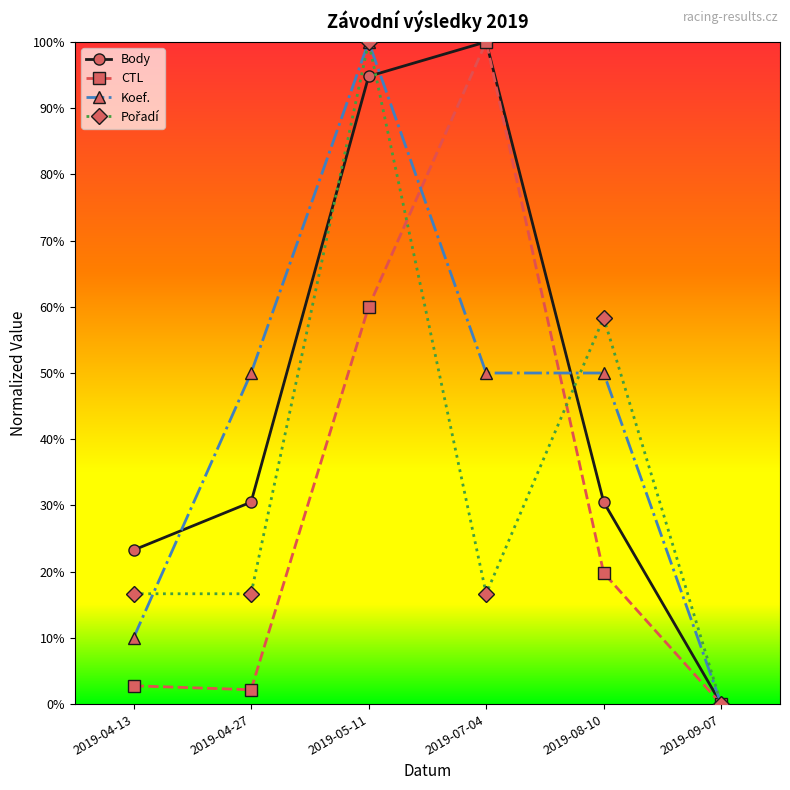

What is the label of the 4th point from the left?

2019-07-04